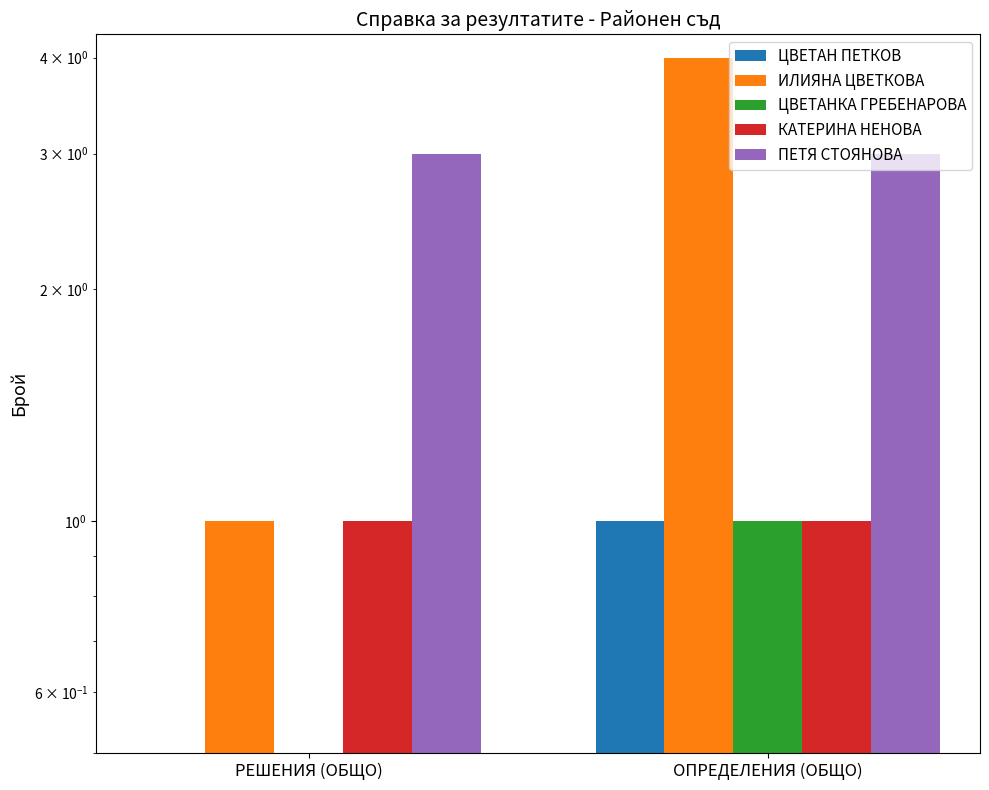

At which category is the sum across all series the highest?

ОПРЕДЕЛЕНИЯ (ОБЩО)